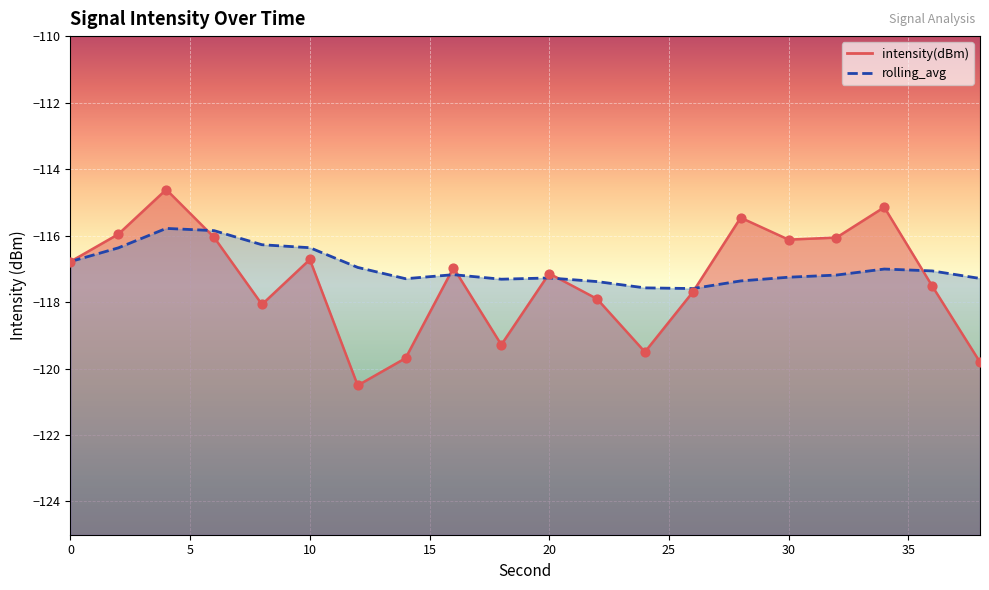

At how many categories does at least one series exceed -115?

1